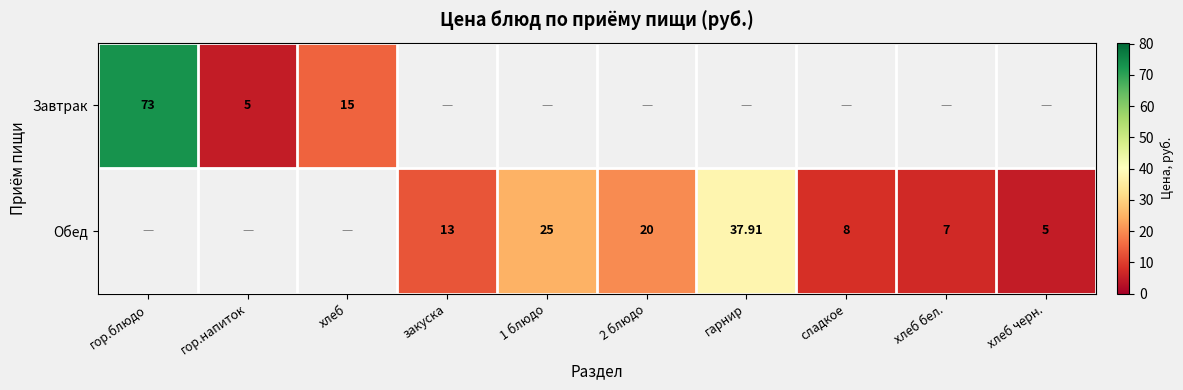

Which label corresponds to the smallest value in the chart?

гор.напиток